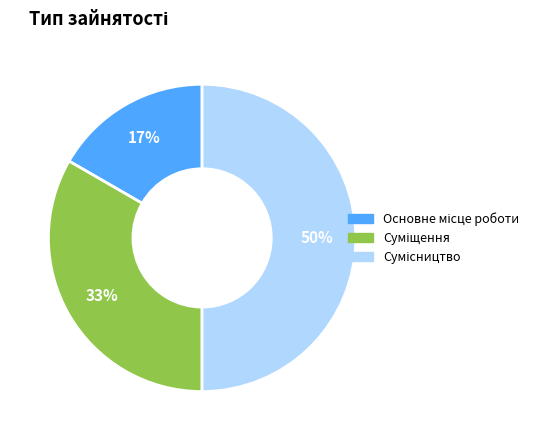

How many segments does this pie chart have?

3